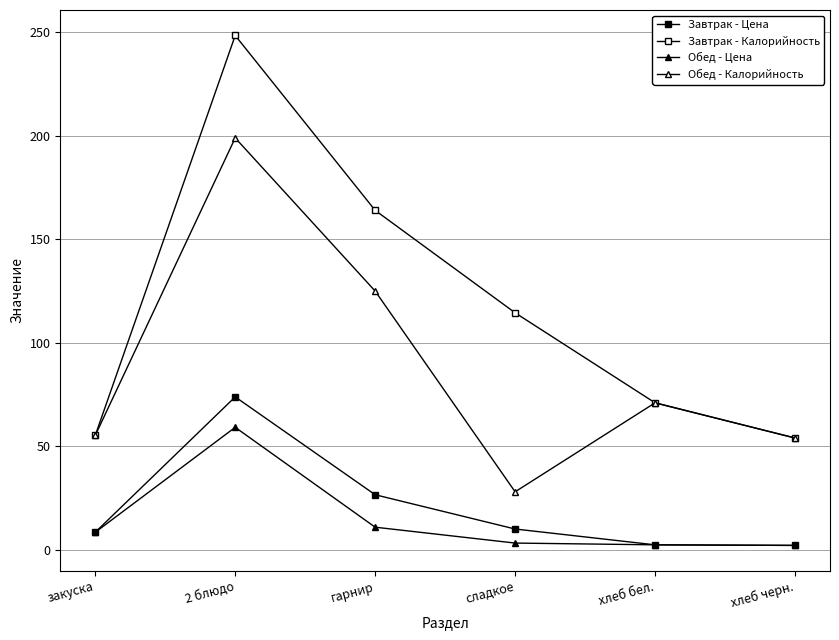

How many categories are shown in the chart?

6